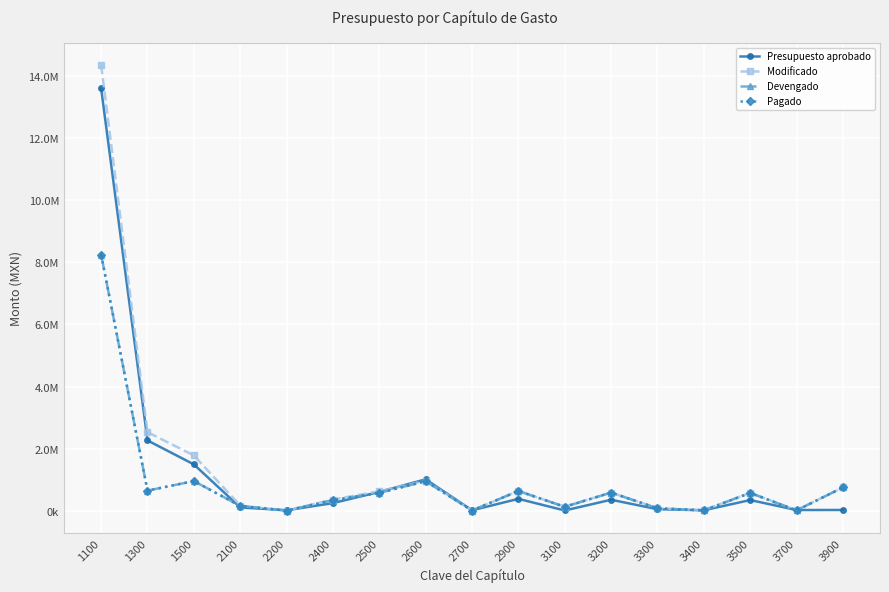

True or false: Devengado and Presupuesto aprobado intersect in this chart.

True